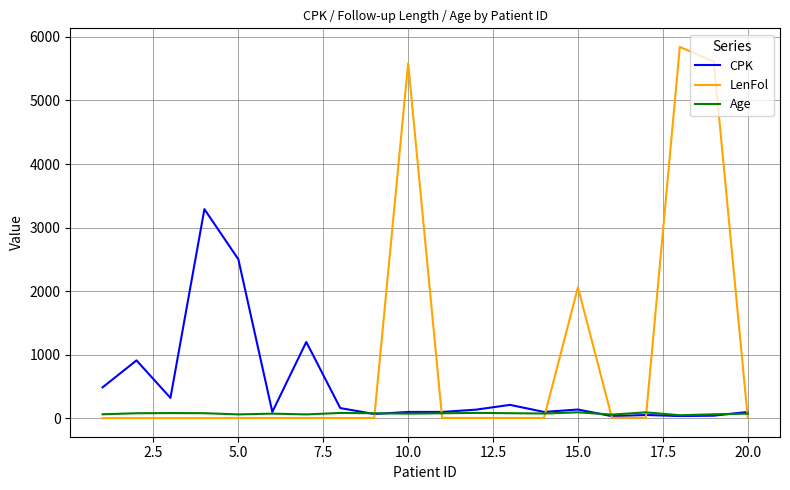

Count the number of categories in the chart.

20